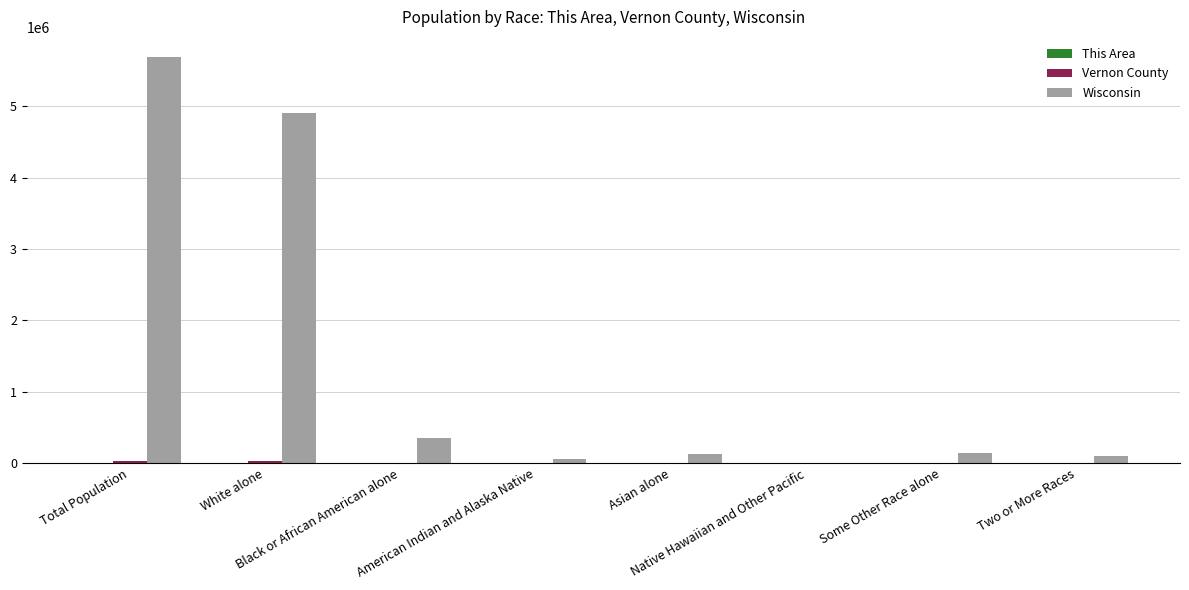

Which series has the largest total across all categories?

Wisconsin